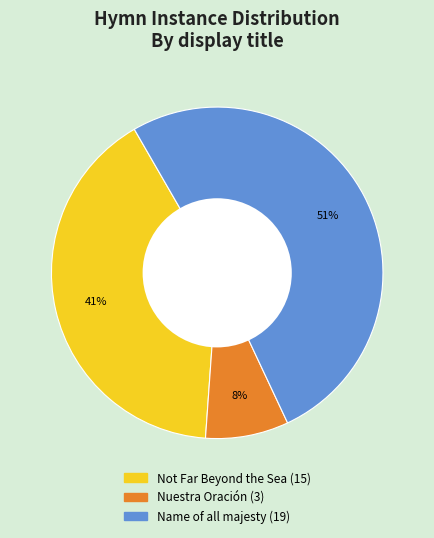

Is there a majority slice in this chart?

Yes